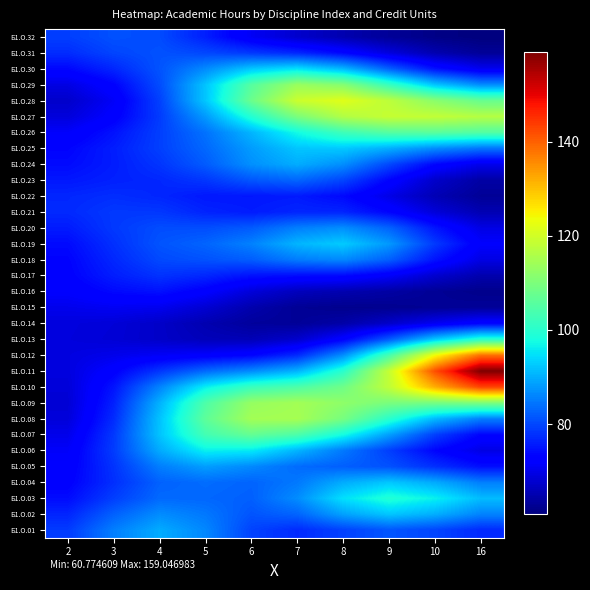

At how many categories does at least one series exceed 80?

9